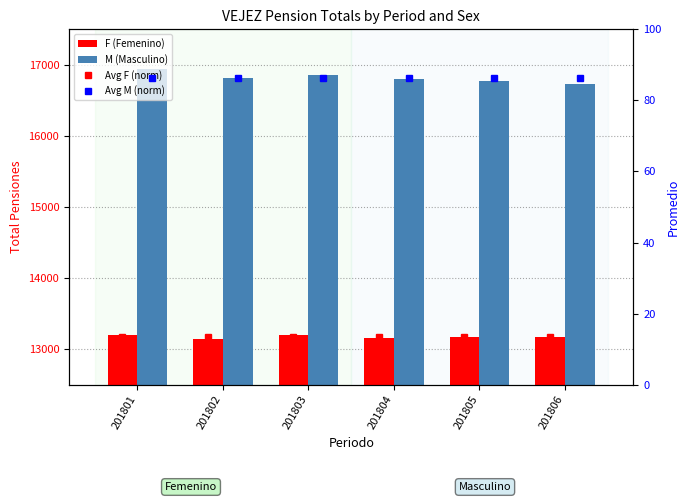

Where is Avg M (norm) nearest to the value 86?

201801